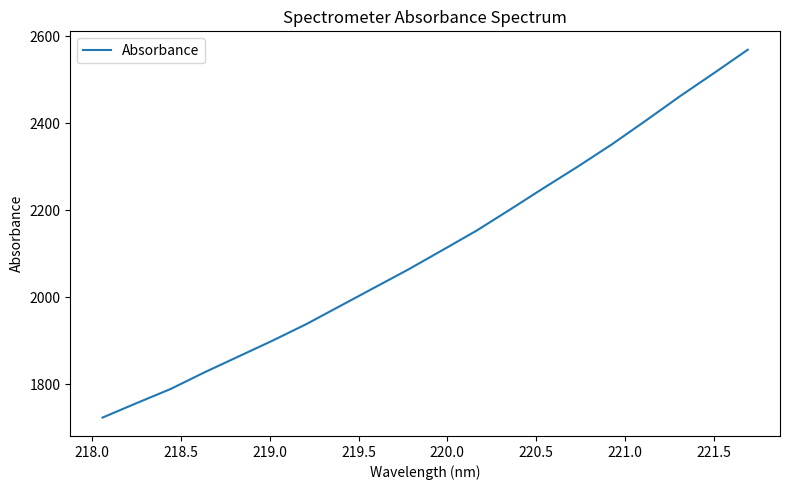

What is the minimum value shown in the chart?

1723.1